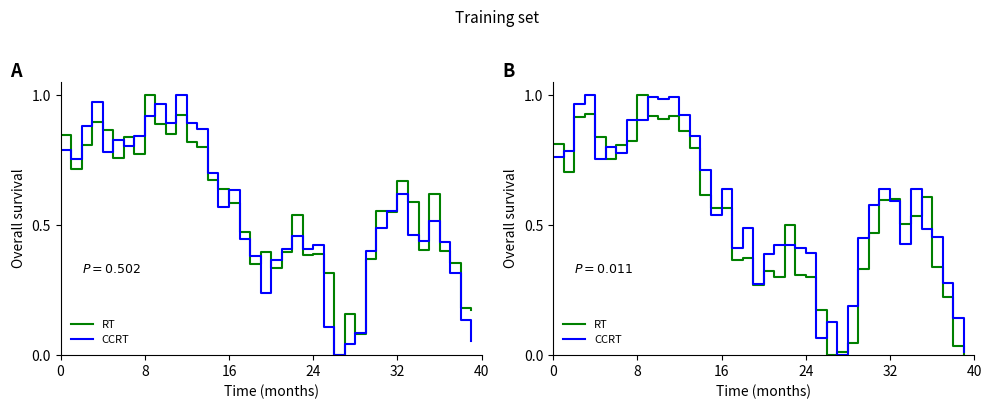

What is the sum of all RT values?

21.0